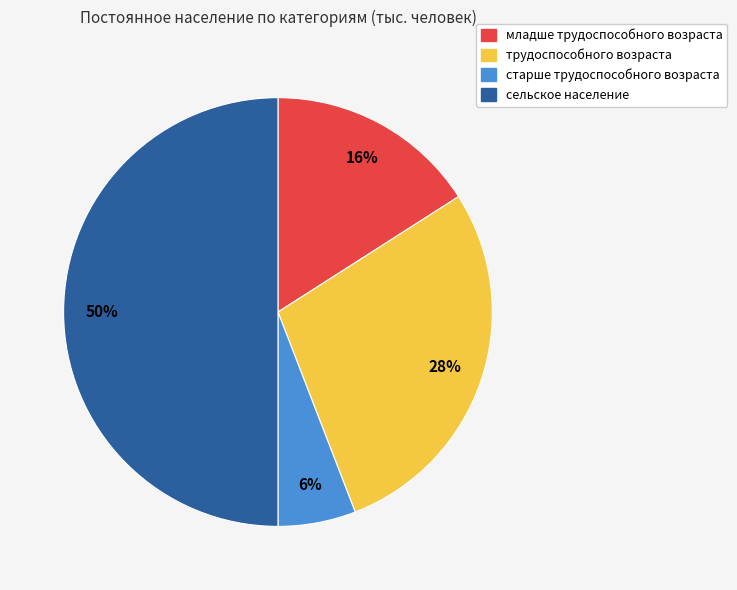

Combined, do младше трудоспособного возраста and сельское население account for over 50%?

Yes